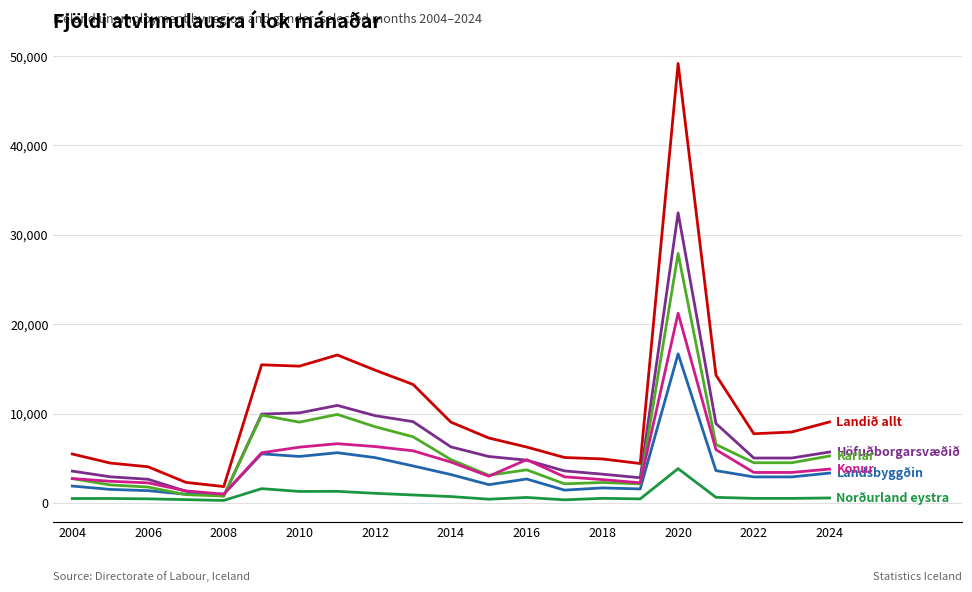

What is the greatest value displayed?

49160